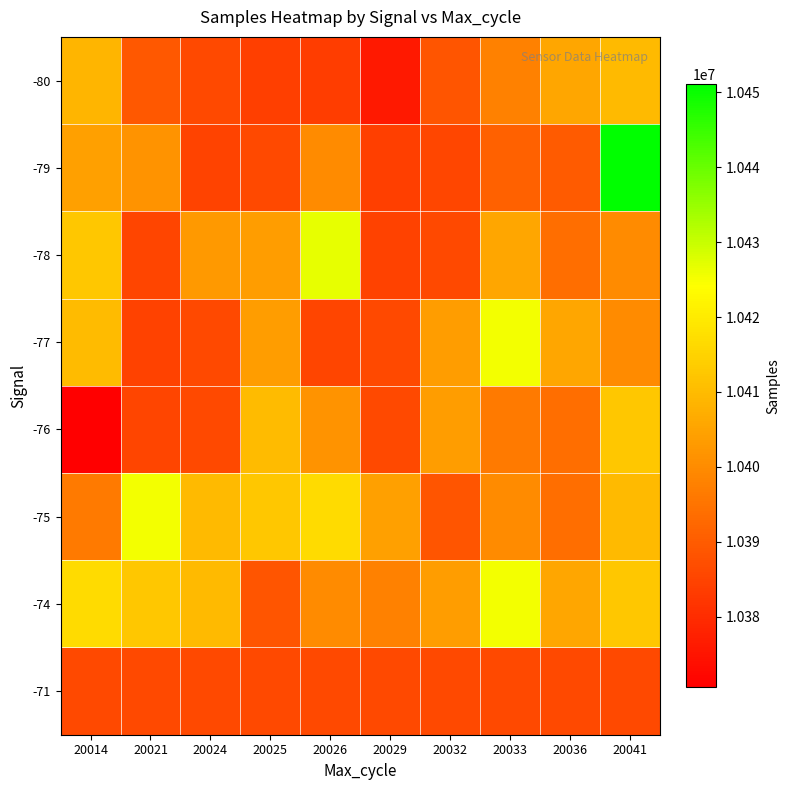

Between 20024 and 20021, which is larger?

20021